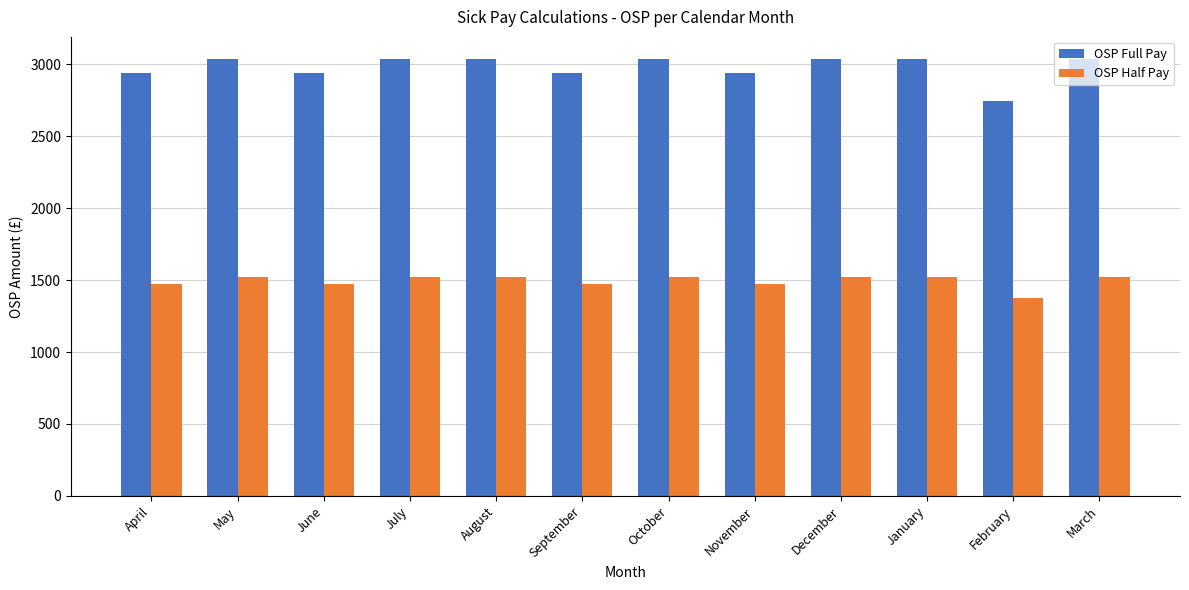

What is the total value across all series at May?

4556.6